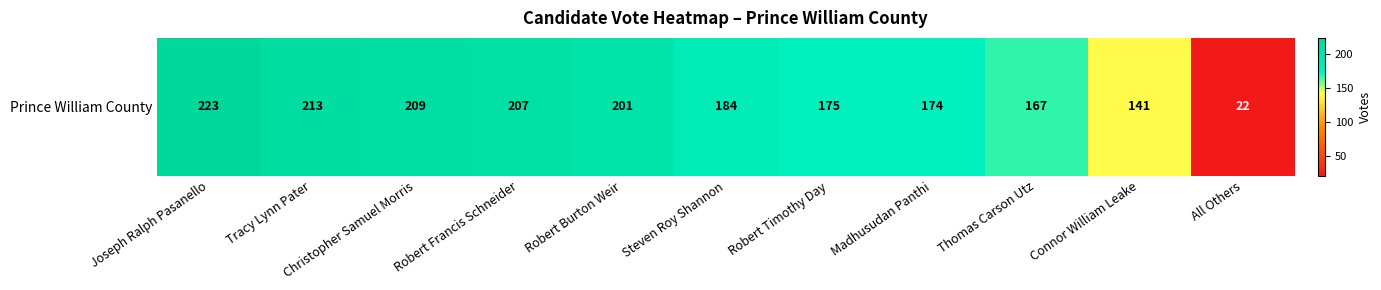

At which label does the data first exceed 184?

Joseph Ralph Pasanello